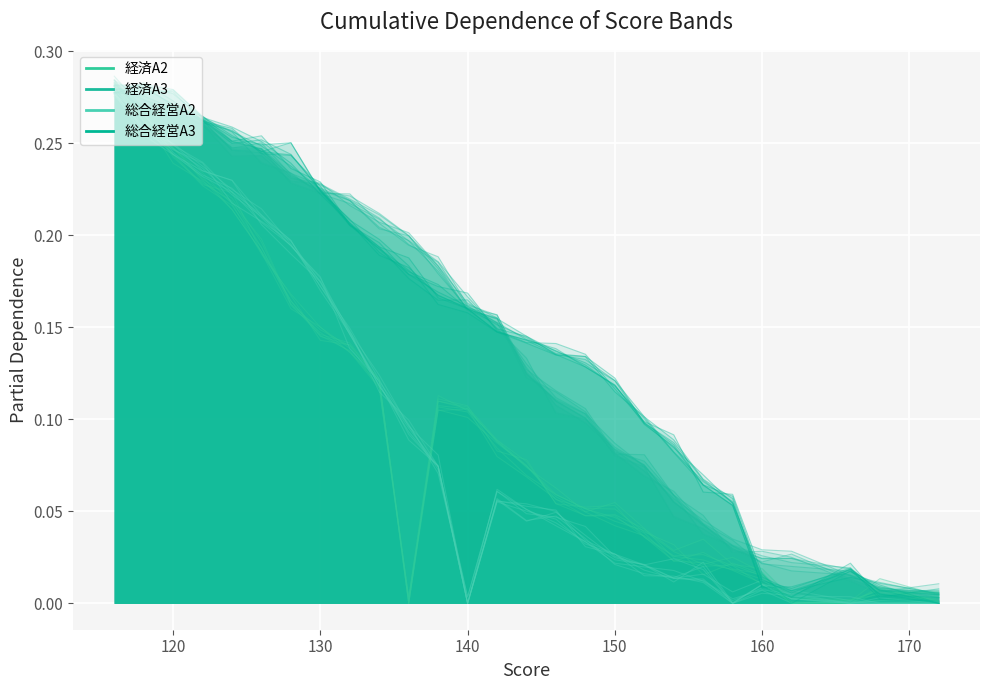

Is the value of 経済A3 at 16 greater than the value of 総合経営A3 at 21?

Yes